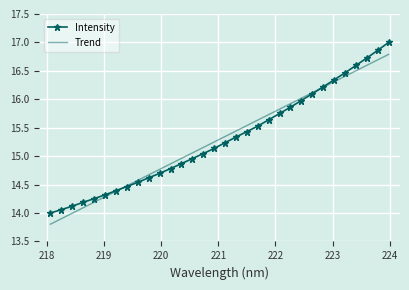

Count the number of categories in the chart.

32